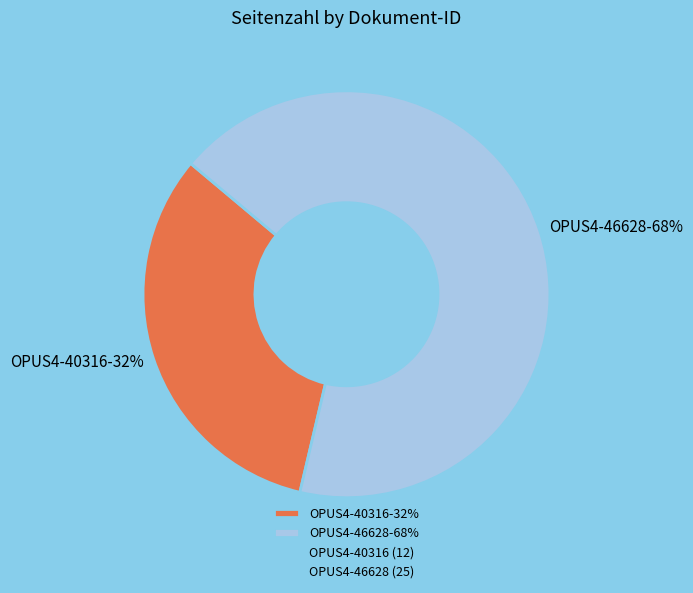

Is there any slice that represents more than half of the pie?

Yes